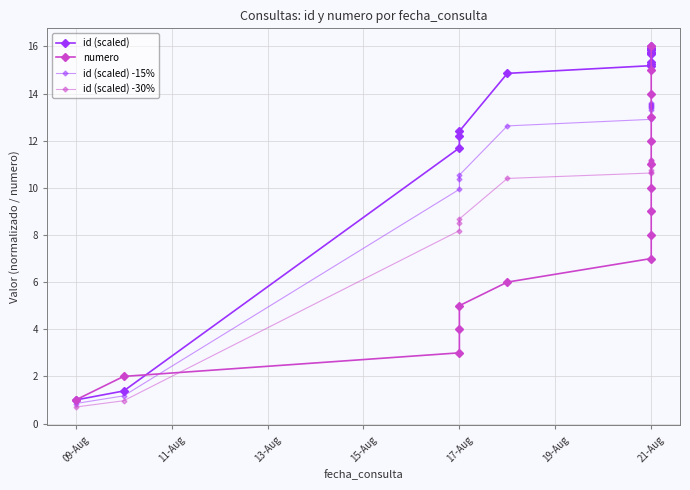

Rank the series by their maximum value, from lowest to highest.

id (scaled) -30%, id (scaled) -15%, id (scaled), numero